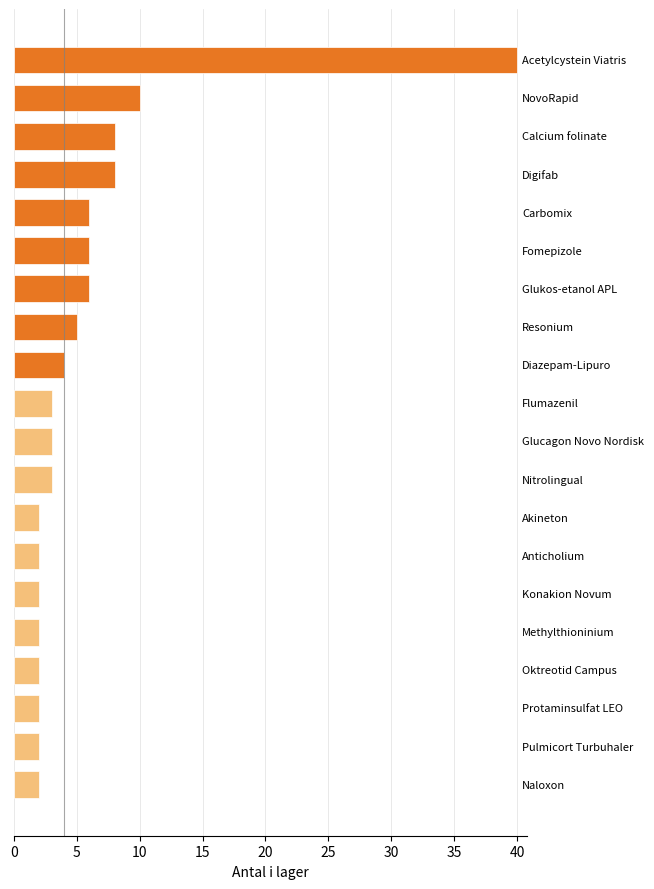

What is the sum of all values?

118